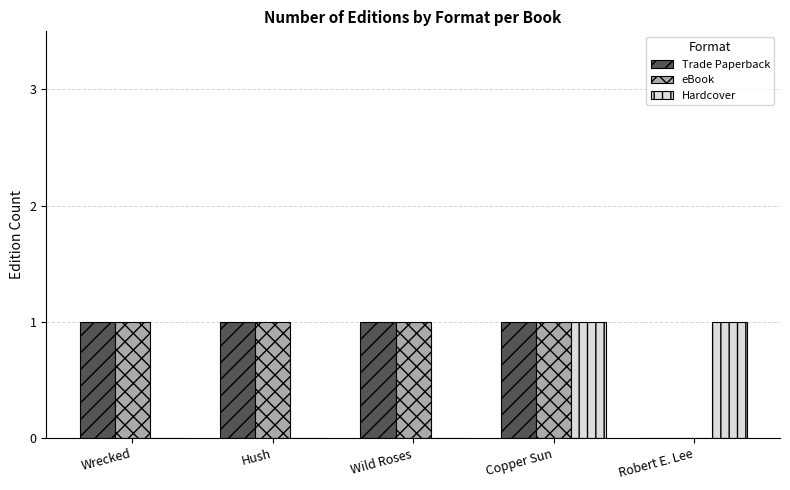

What is the sum of all eBook values?

4